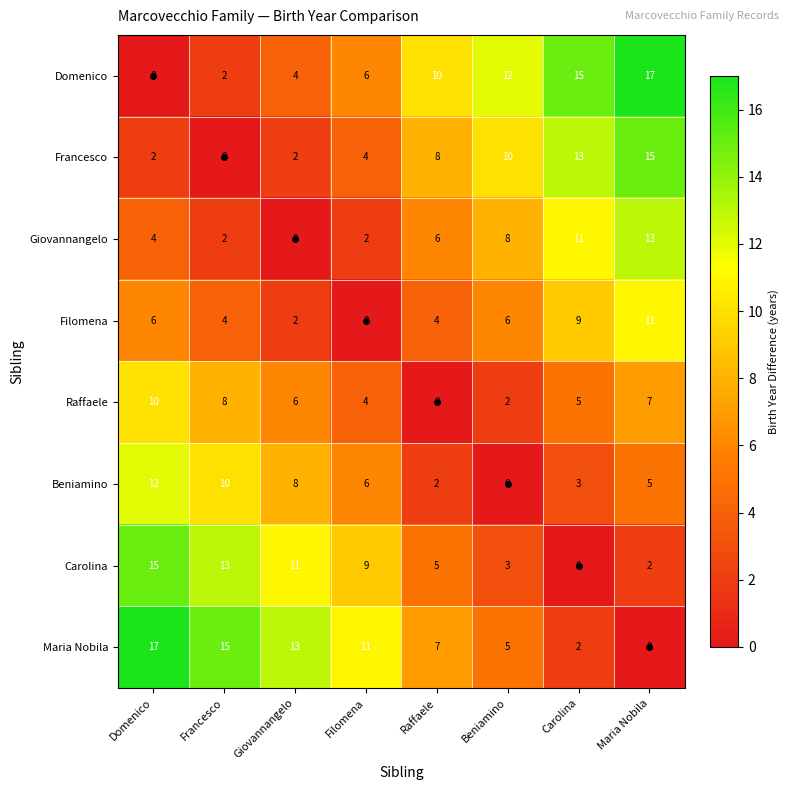

Which series has the largest total across all categories?

Maria Nobila